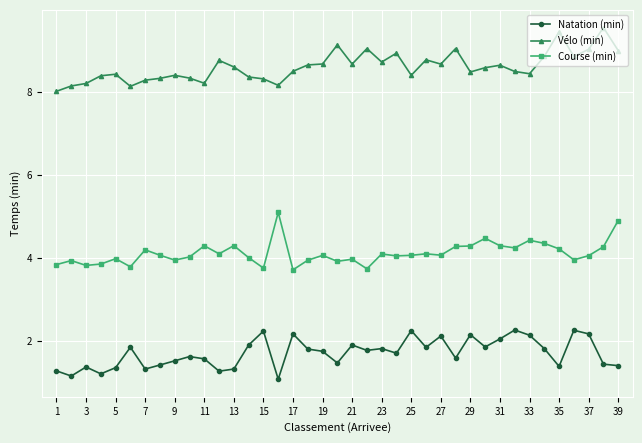

List the series in order of their overall mean, lowest first.

Natation (min), Course (min), Vélo (min)